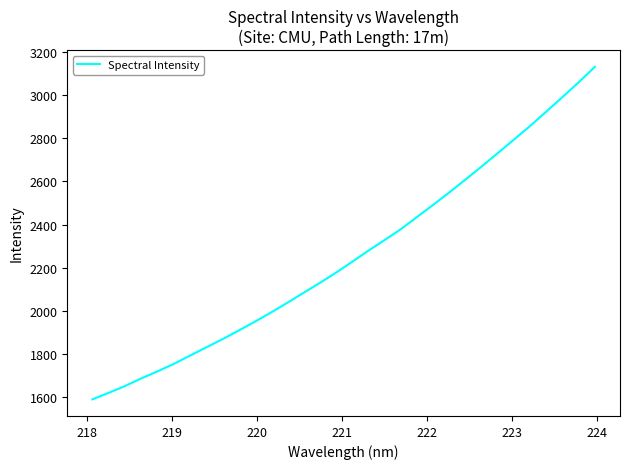

What is the difference between the maximum and minimum values?

1540.8